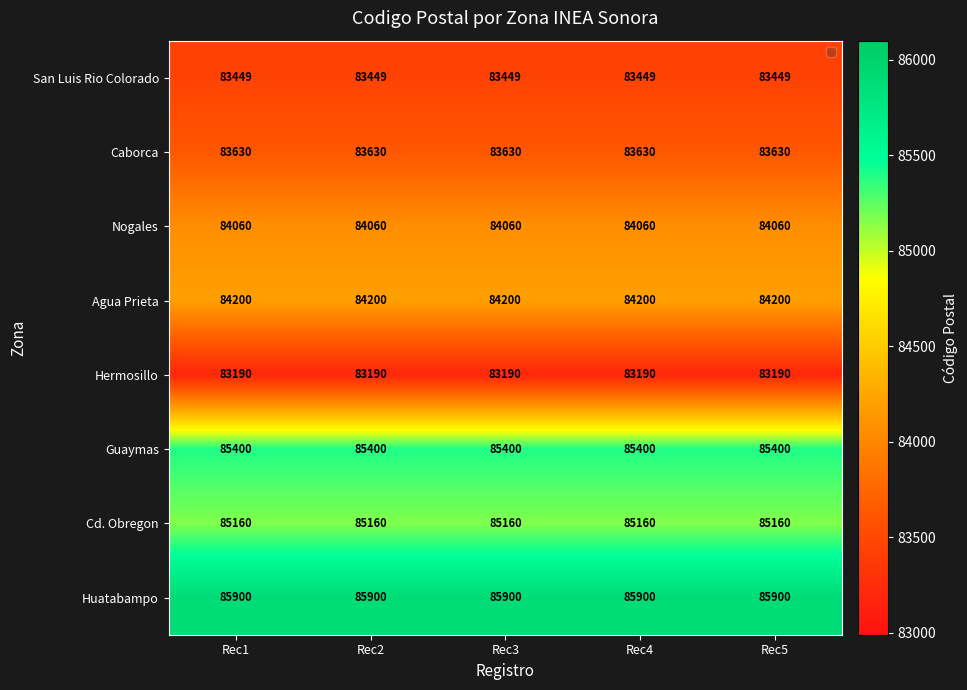

At how many categories does at least one series exceed 84507?

5